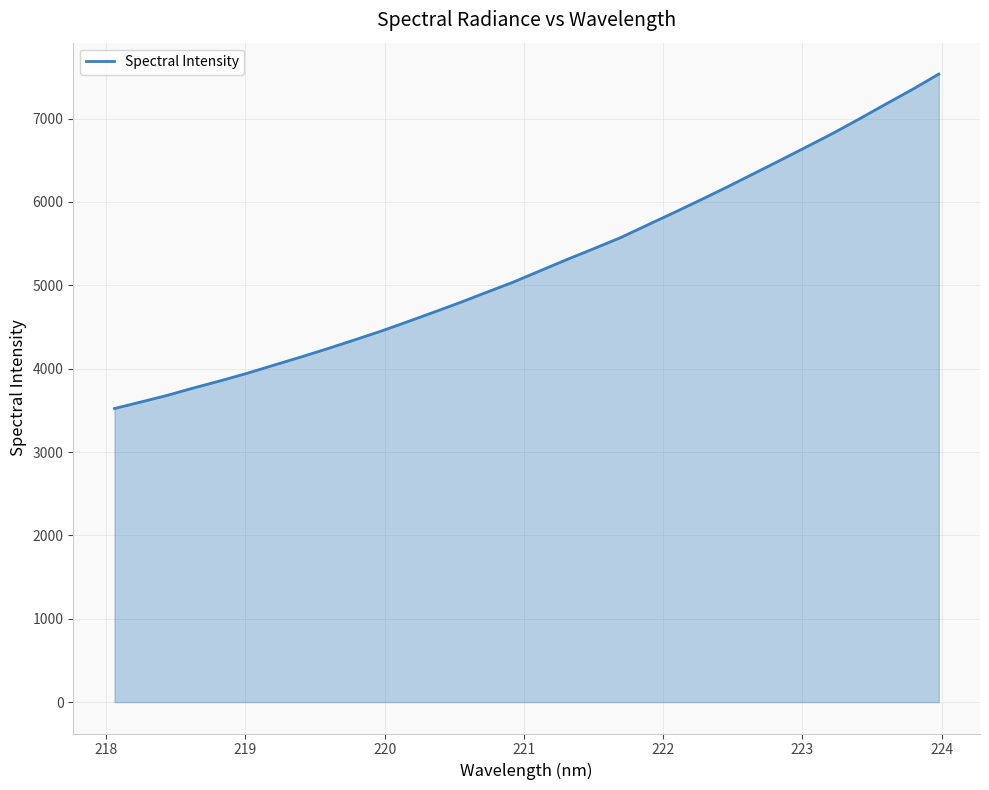

What is the smallest value displayed?

3521.7